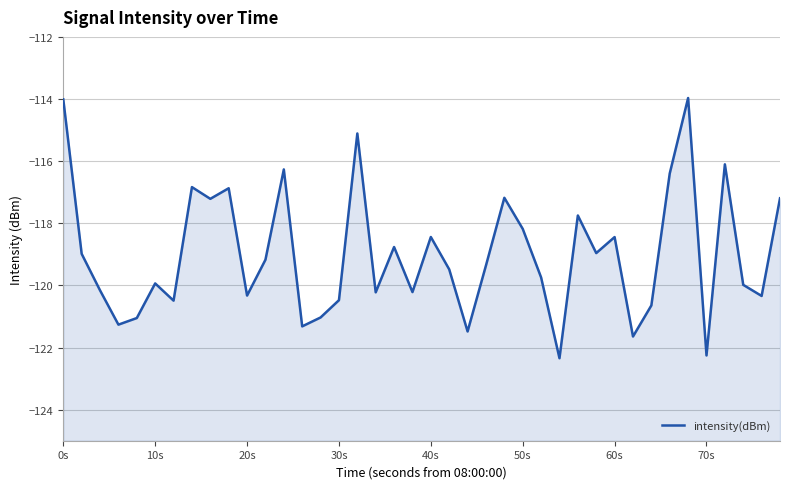

True or false: the data has more than 2 interior local peaks.

True